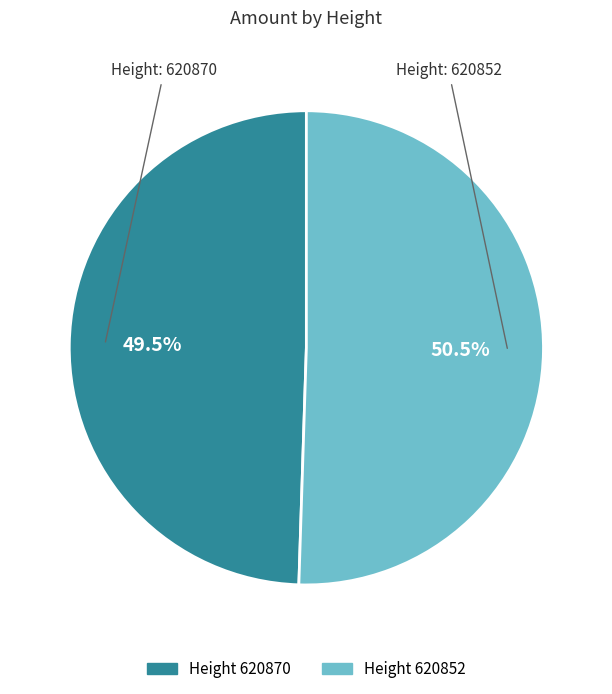

How many segments does this pie chart have?

2